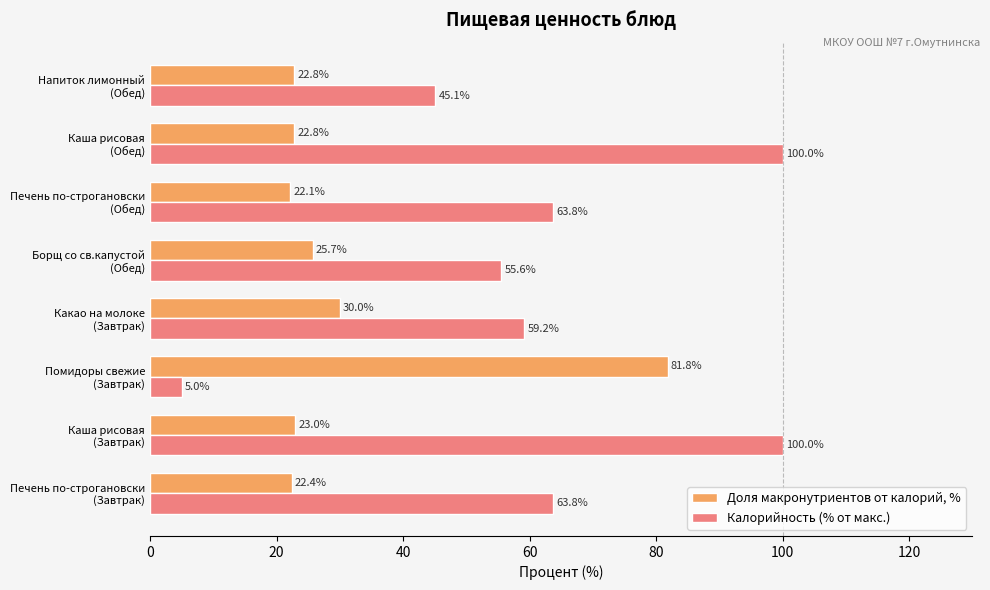

List the series in order of their overall mean, lowest first.

Доля макронутриентов от калорий, %, Калорийность (% от макс.)